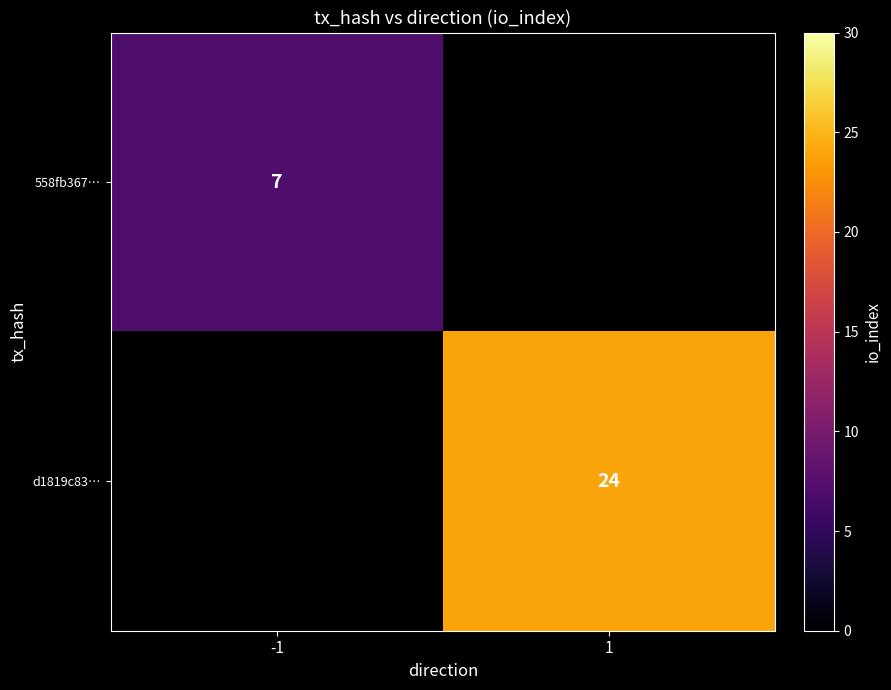

Is it true that d1819c83… equals 24 at 1?

True